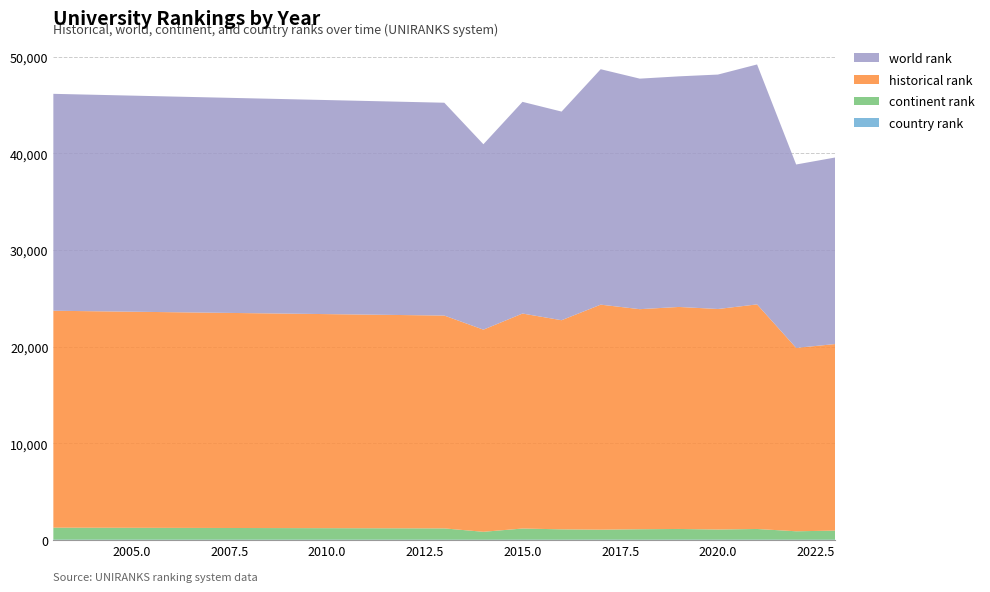

Reading right to left, transcribe all the data shown in this chart.

country rank: 2023=38	2022=38	2021=45	2020=43	2019=46	2018=40	2017=47	2016=40	2015=44	2014=34	2013=42	2003=45
continent rank: 2023=940	2022=869	2021=1101	2020=1047	2019=1101	2018=1079	2017=1027	2016=1068	2015=1148	2014=820	2013=1164	2003=1237
historical rank: 2023=19294	2022=18968	2021=23228	2020=22808	2019=22962	2018=22761	2017=23273	2016=21629	2015=22236	2014=20907	2013=22013	2003=22435
world rank: 2023=19297	2022=18968	2021=24816	2020=24247	2019=23851	2018=23843	2017=24351	2016=21579	2015=21894	2014=19177	2013=22013	2003=22435